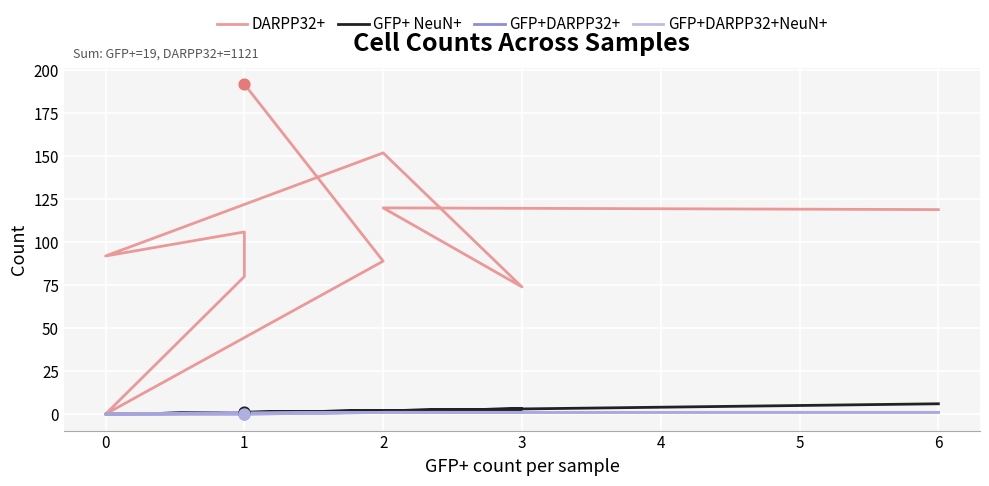

What are all the series names shown in the legend?

DARPP32+, GFP+ NeuN+, GFP+DARPP32+, GFP+DARPP32+NeuN+